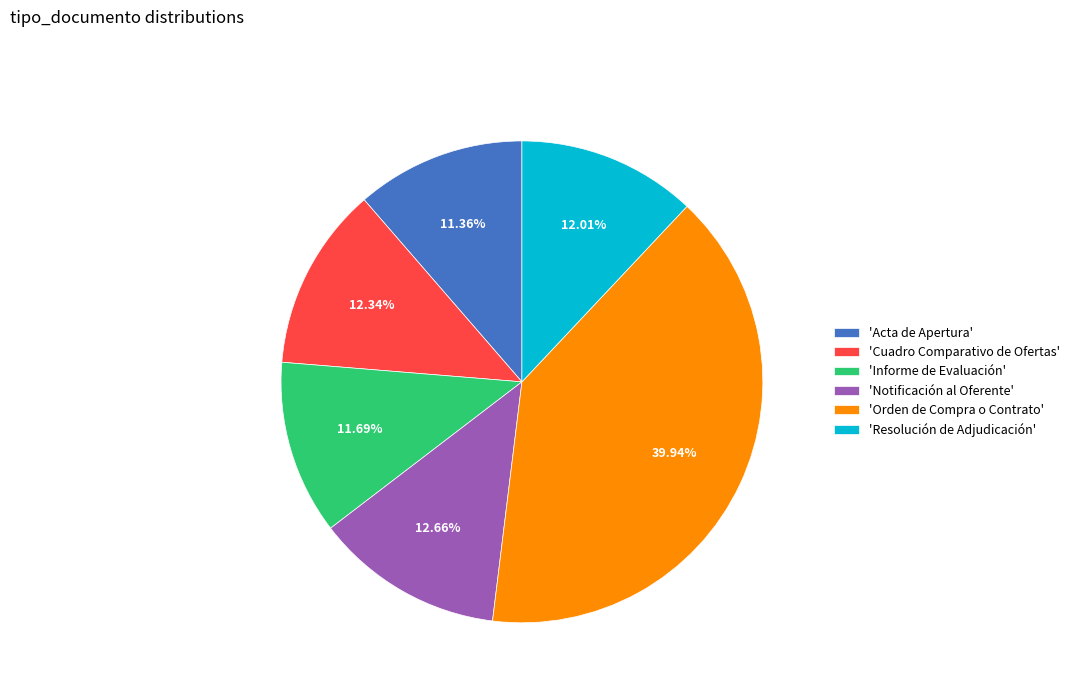

Is the sum of 'Resolución de Adjudicación' and 'Acta de Apertura' greater than half?

No